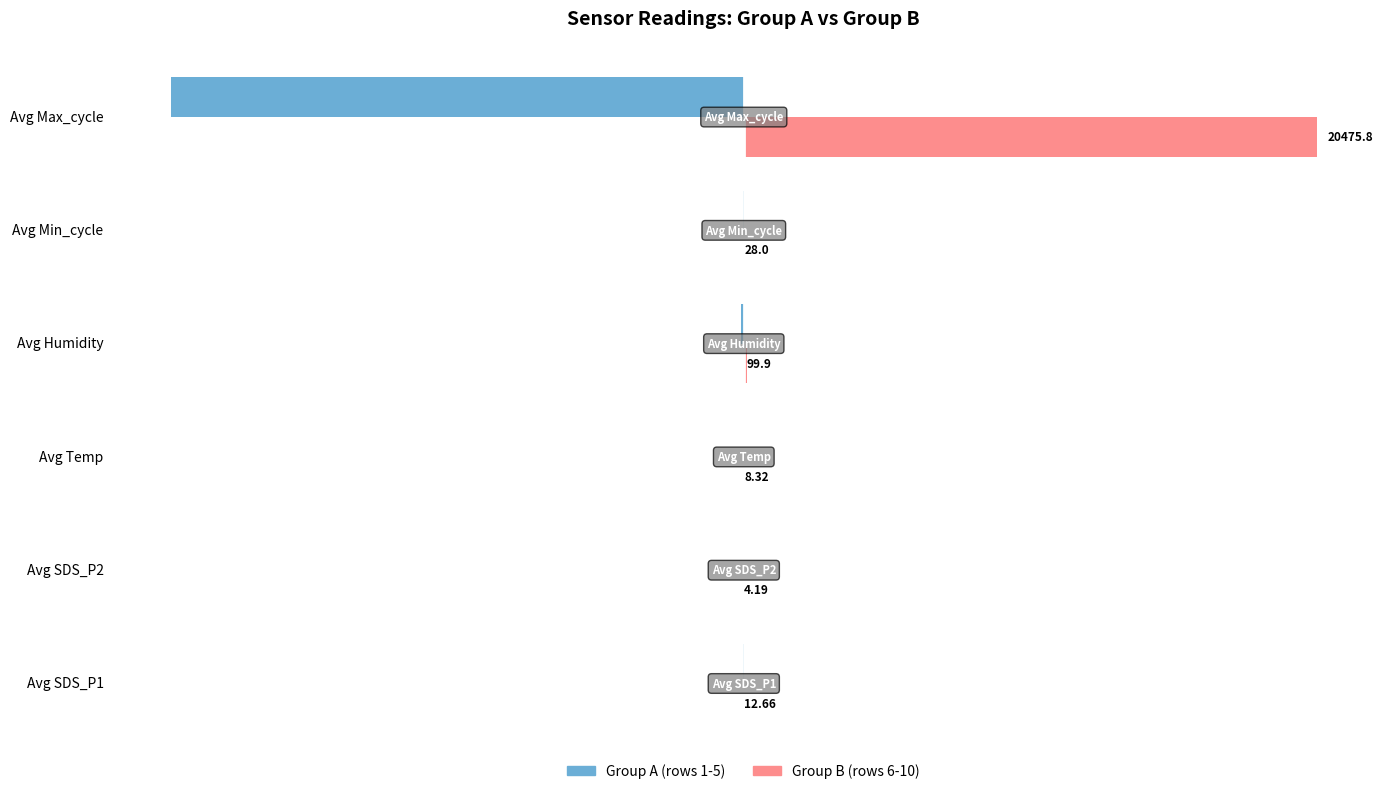

What is the average value of the Group B (rows 6-10) series?

3438.1